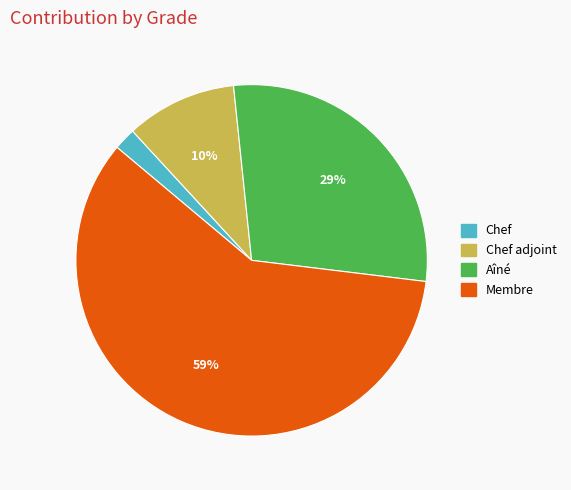

What percentage is the Membre slice, to the nearest percent?

59%